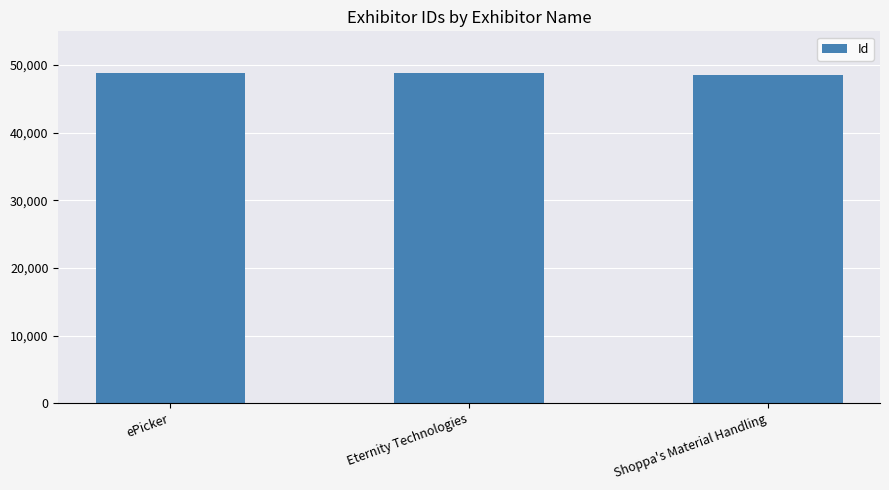

The value at ePicker is 76147. True or false?

False